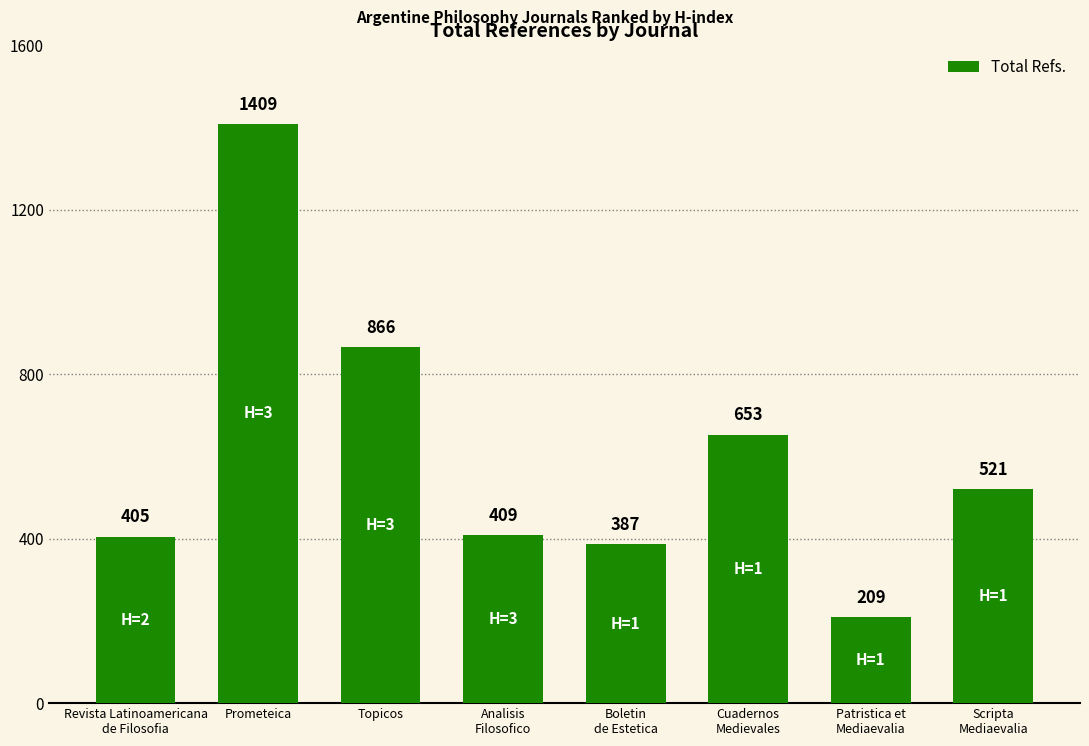

Which has a higher value, Revista Latinoamericana
de Filosofia or Prometeica?

Prometeica